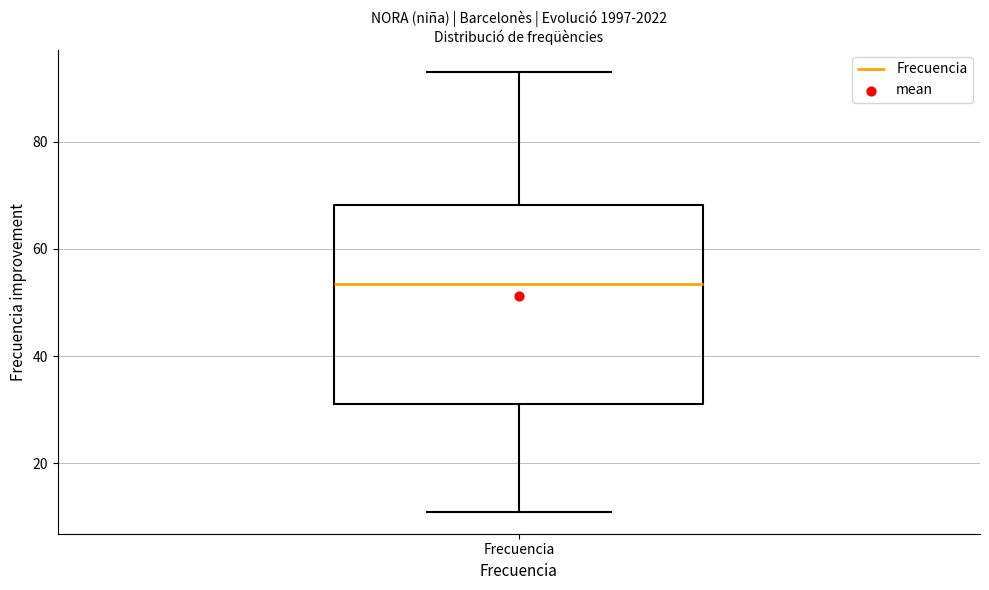

Read this box plot against the y-axis: the position of the median line, the range covered by the box, and the ends of both whiskers. The values are not printed on the chart, so give them approximately, as read against the axis.

median 54, box 32 to 68, whiskers 12 to 94